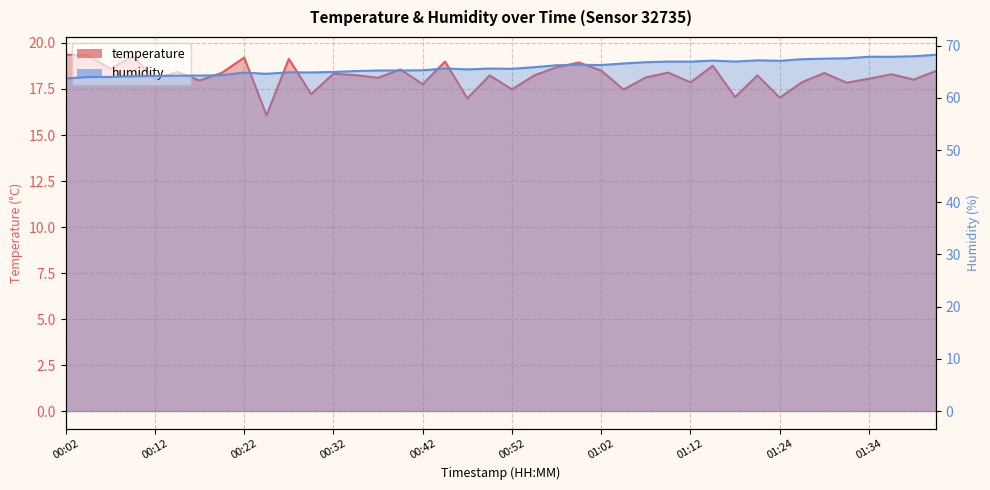

The humidity series shows 65.6 at 00:52. True or false?

True